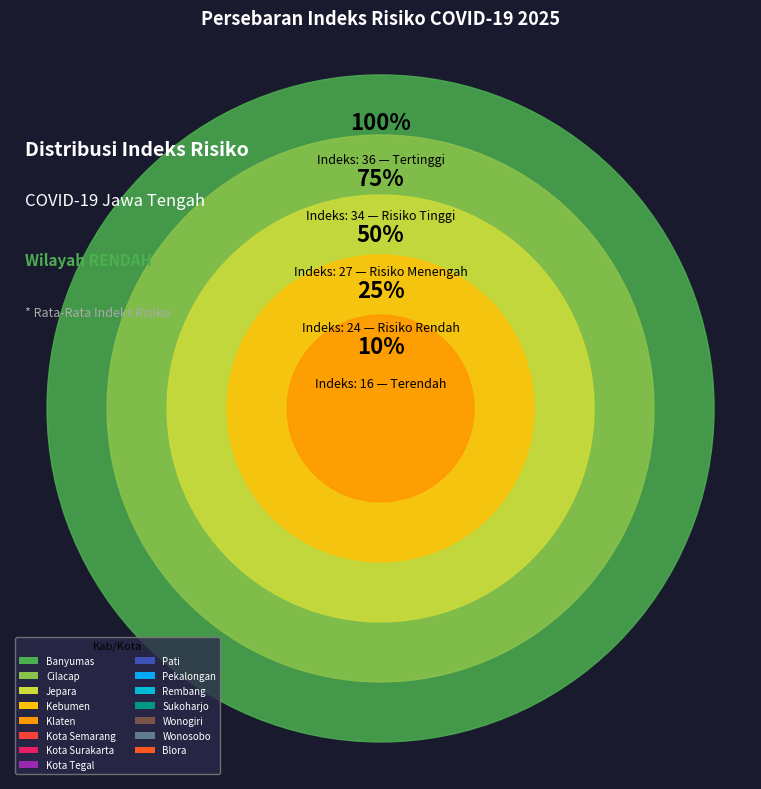

To the nearest percent, what percentage of the pie is Pekalongan?

6%